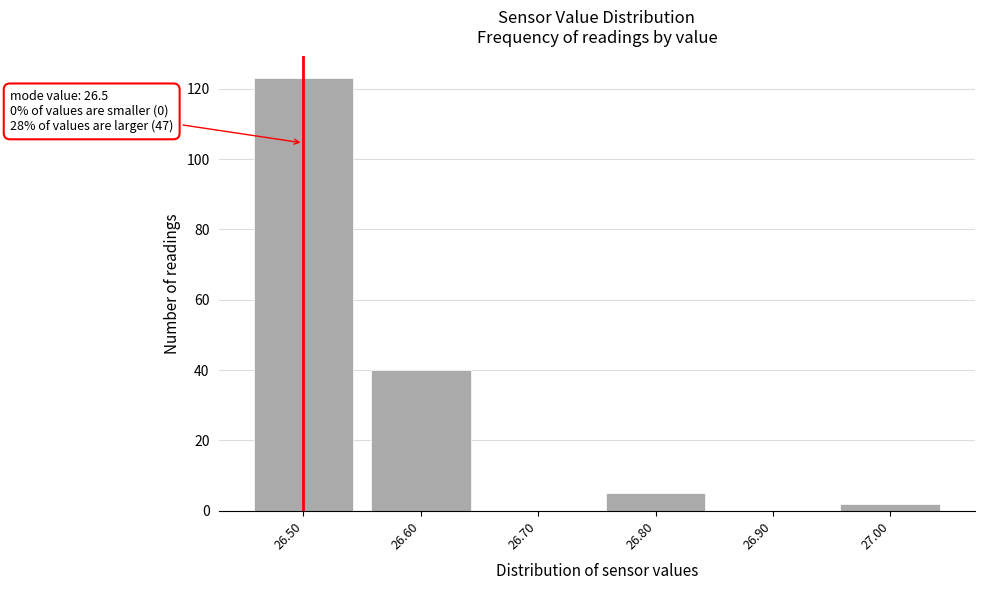

Over which range of the x-axis is the bar tallest?

26.45 to 26.55